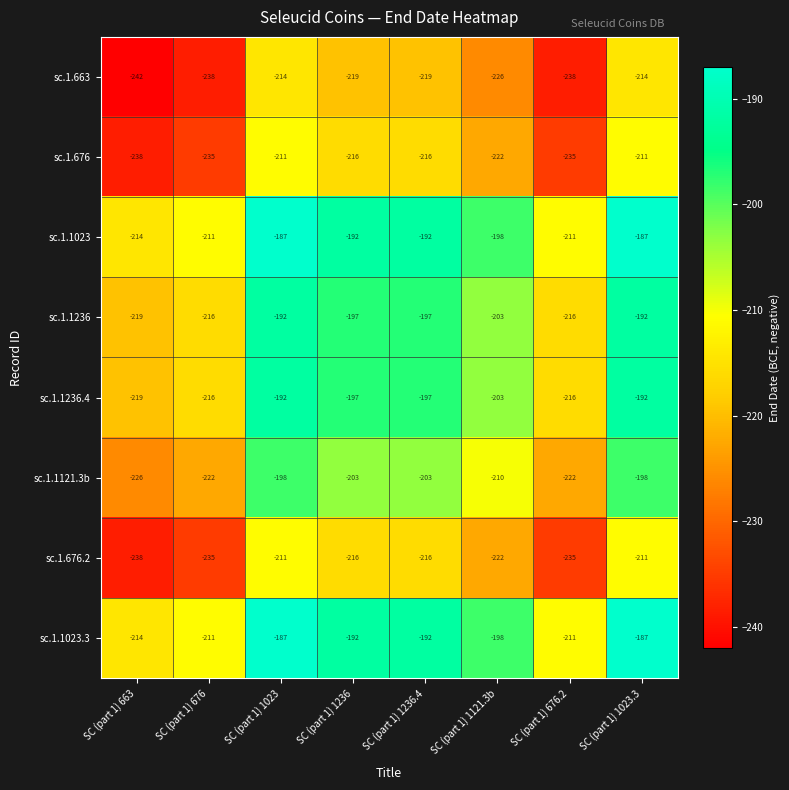

At which label does sc.1.1121.3b first exceed -203?

SC (part 1) 1023